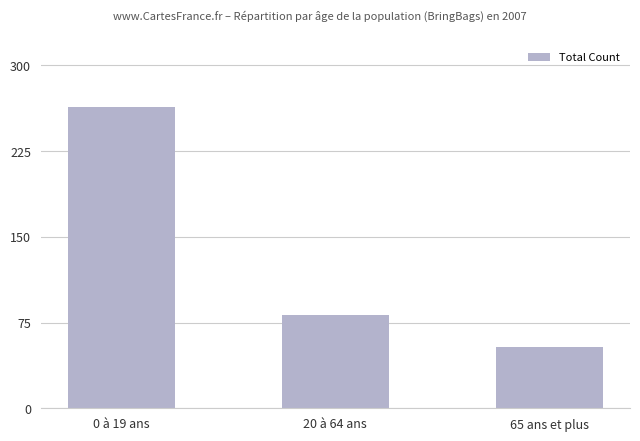

What is the label of the 1st bar from the right?

65 ans et plus